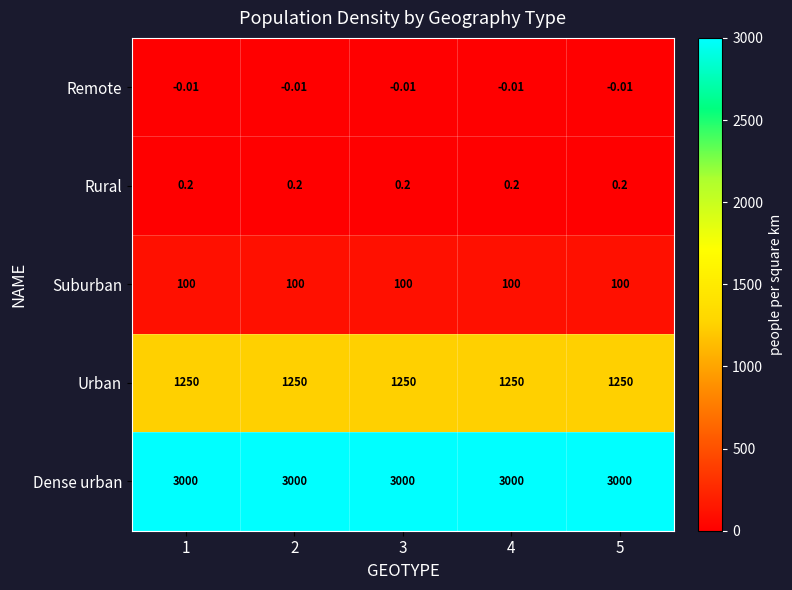

Is the value of Dense urban at 5 greater than the value of Remote at 1?

Yes